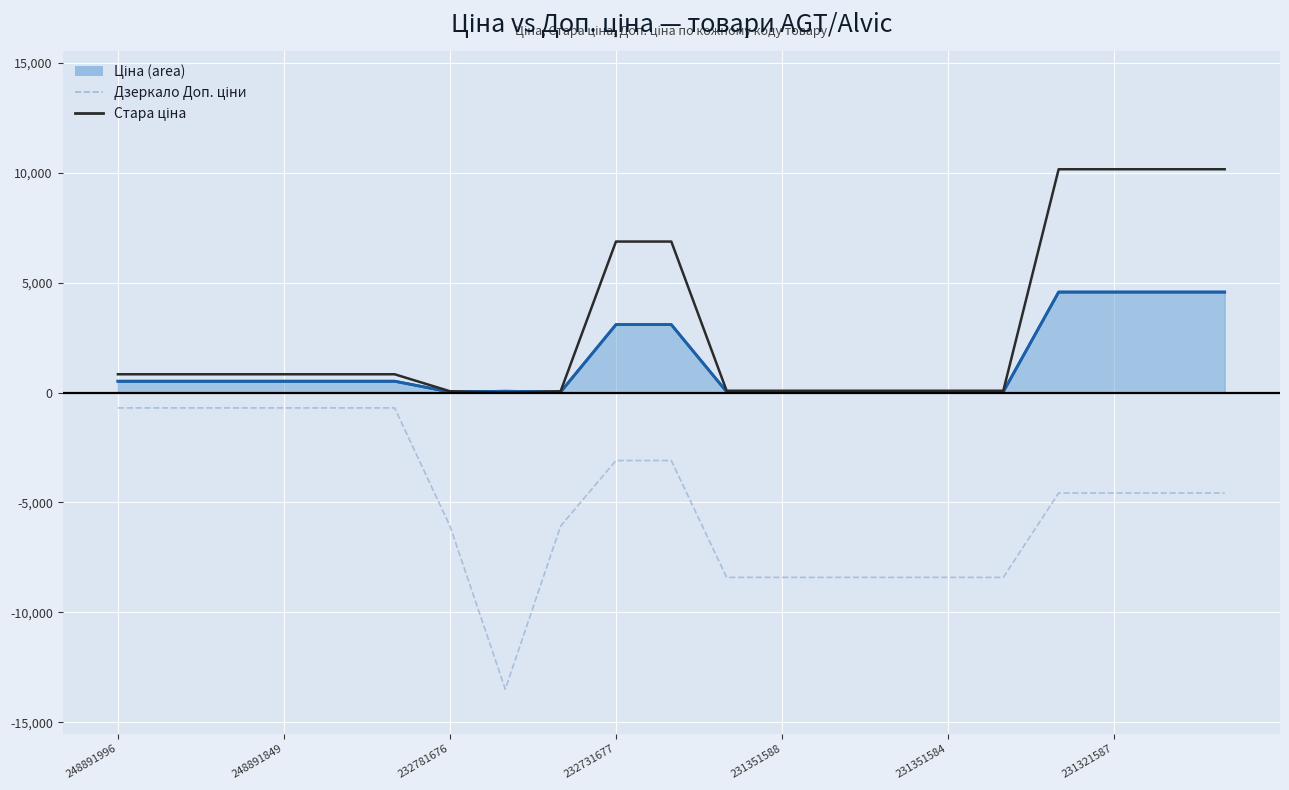

What is the greatest value displayed?

10158.6